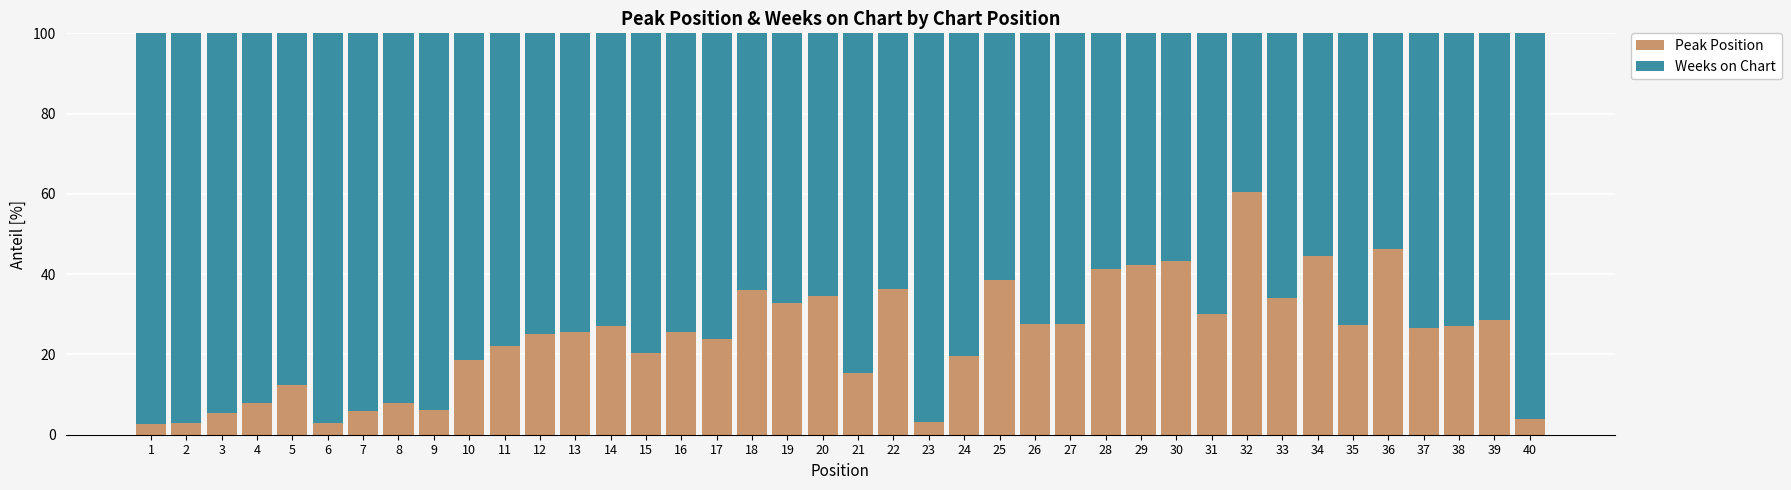

Does the chart contain any negative values?

No